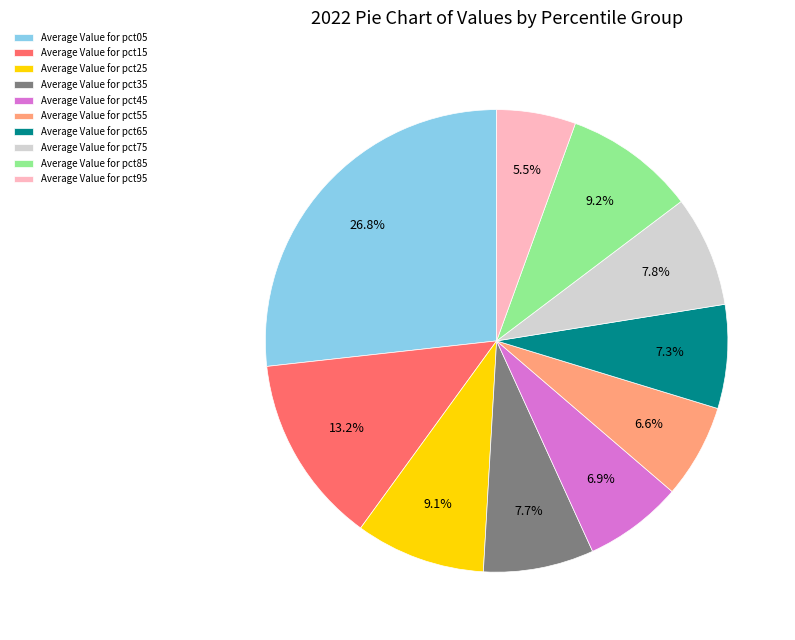

Combined, do Average Value for pct35 and Average Value for pct05 account for over 50%?

No